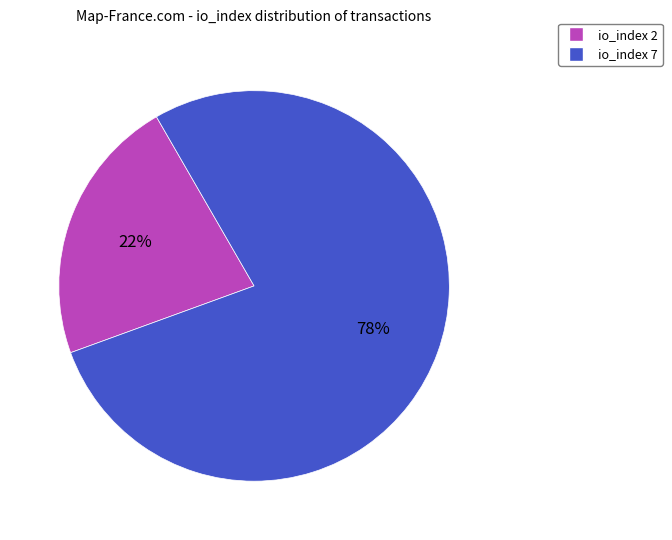

To the nearest percent, what is the average slice percentage?

50%